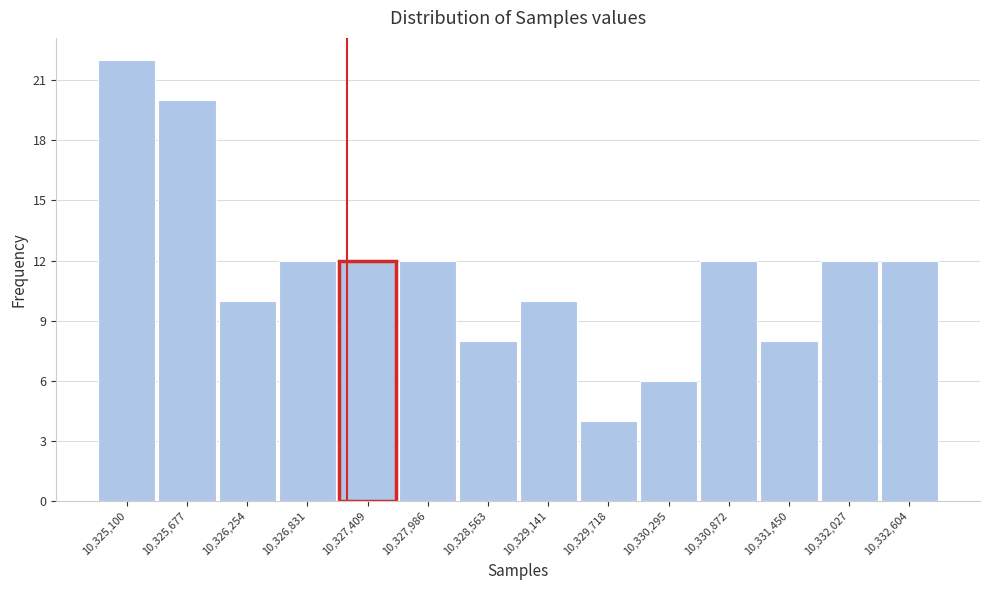

Reading right to left, list all the values displayed in this chart.

12	12	8	12	6	4	10	8	12	12	12	10	20	22